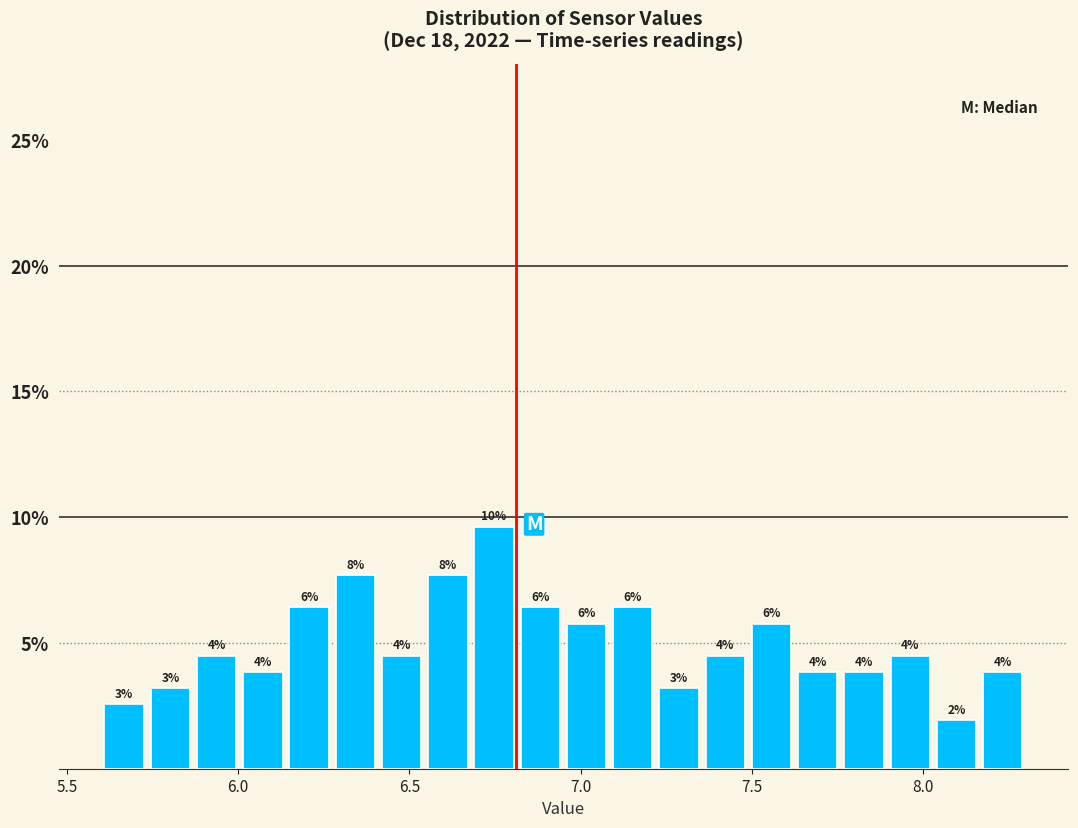

Read against the x-axis, roughly where is the centre of the tallest bar?

6.75